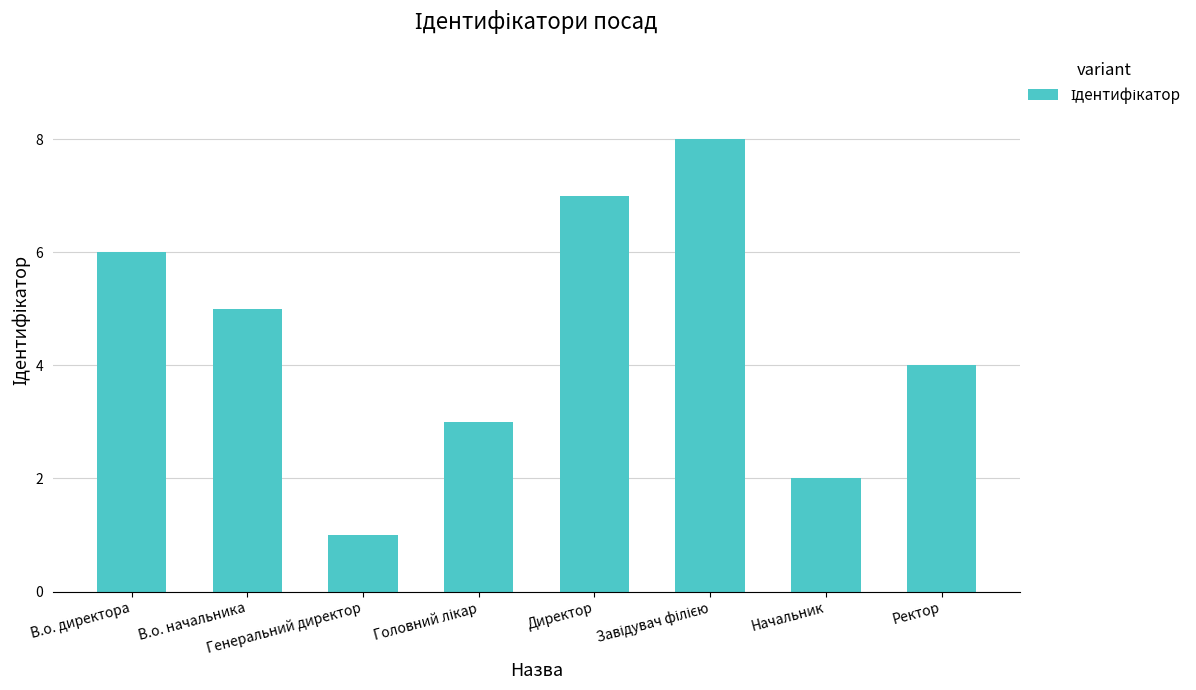

What is the label of the 2nd bar from the left?

В.о. начальника